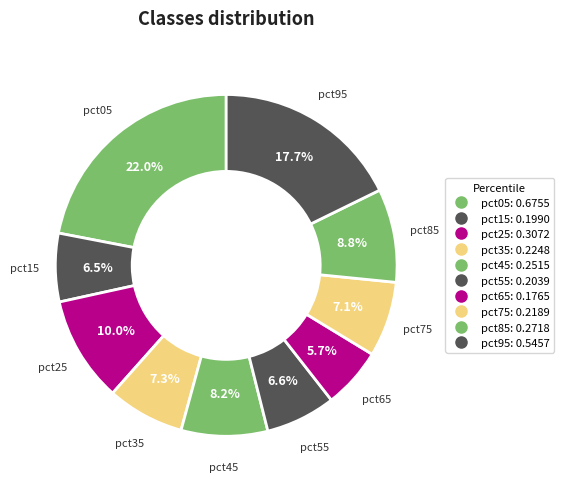

Count the number of slices in the pie.

10